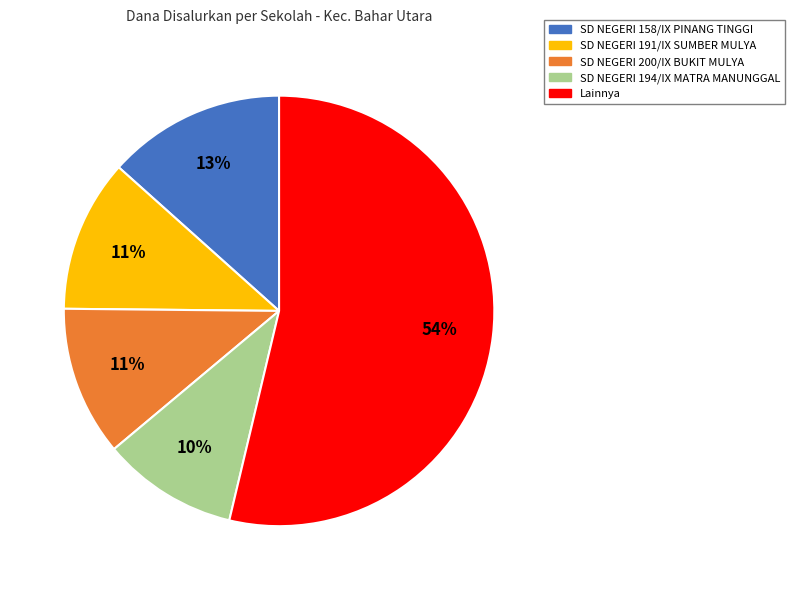

Does any single category account for the majority?

Yes